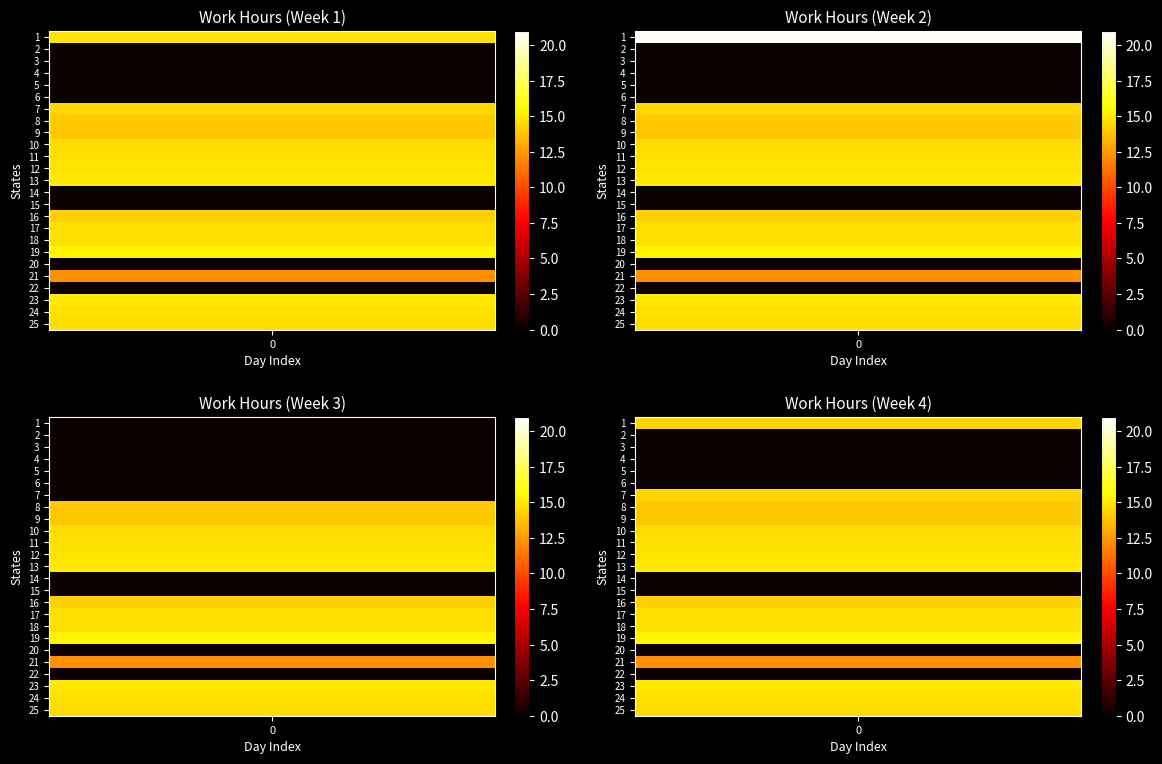

Between 22 and 19, which is larger?

19